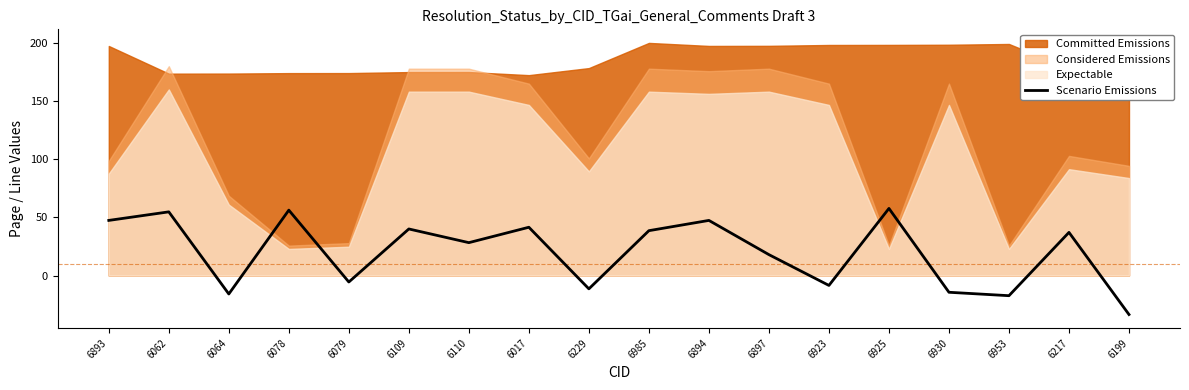

What is the label of the 5th point from the left?

6079